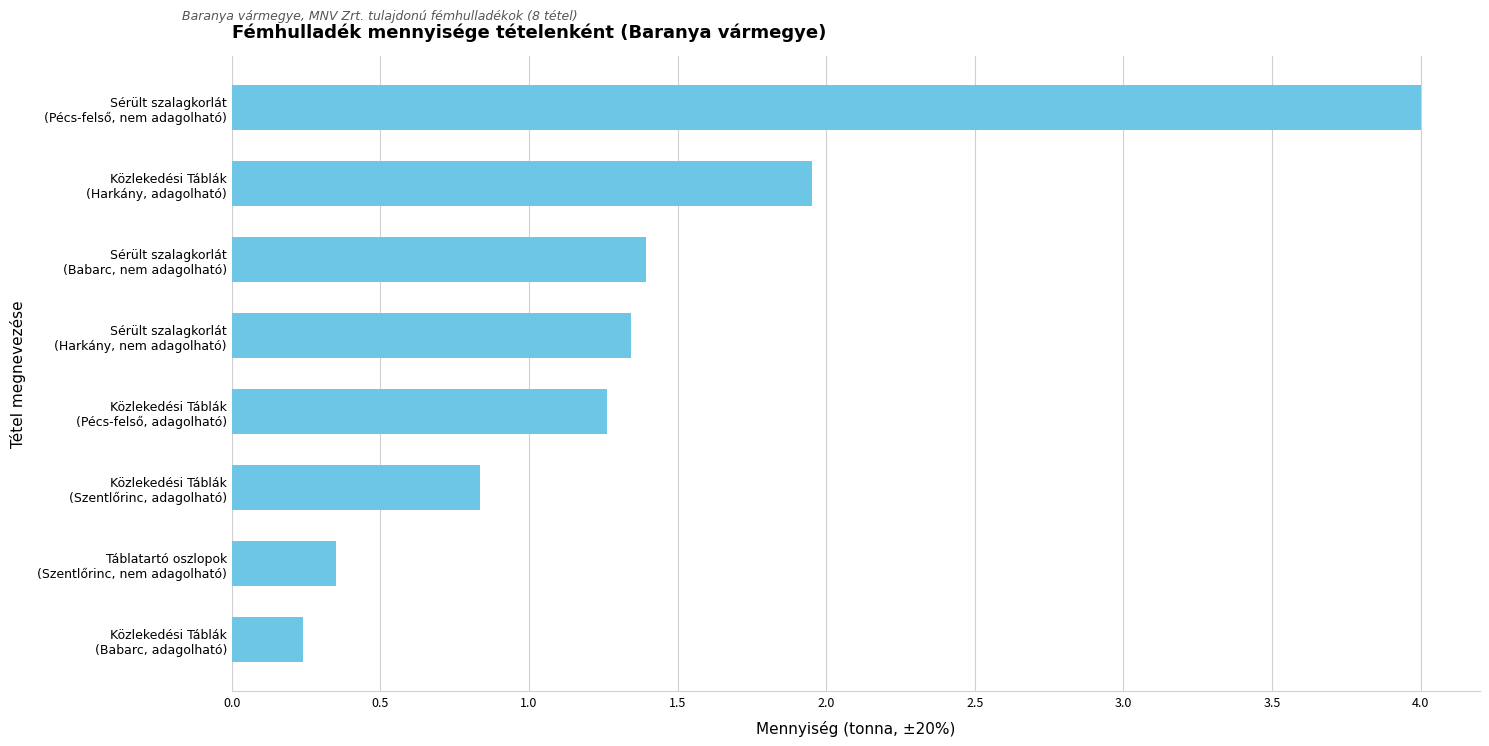

Where is the data nearest to the value 2?

Közlekedési Táblák
(Harkány, adagolható)